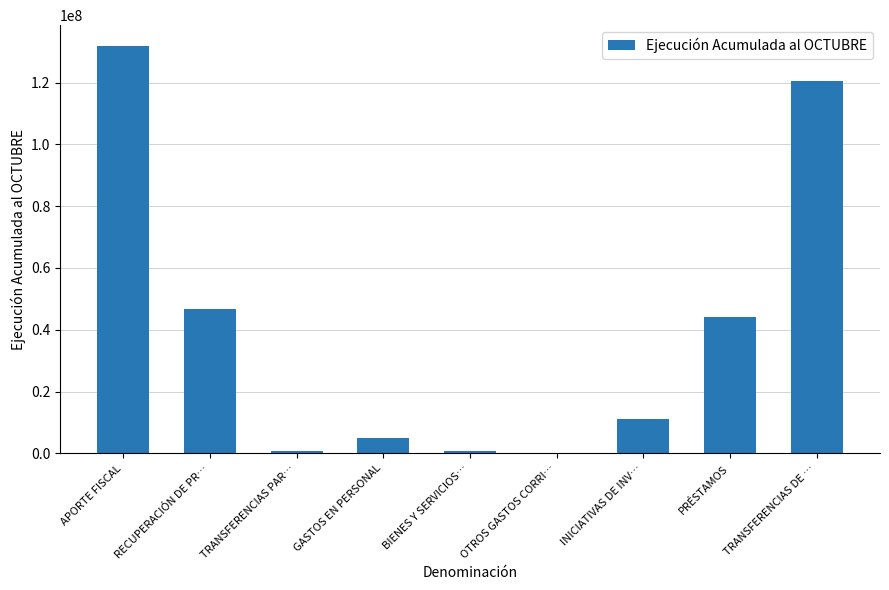

True or false: the data shows 5351948 at INICIATIVAS DE INV….

False